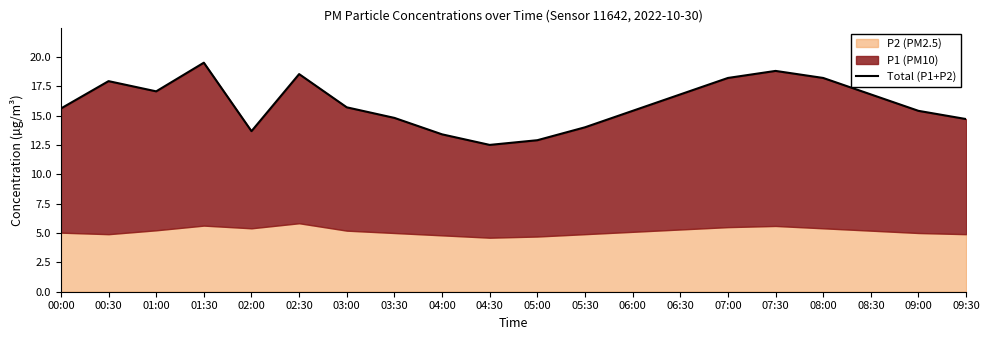

Which has a higher value, 02:30 or 00:00?

02:30